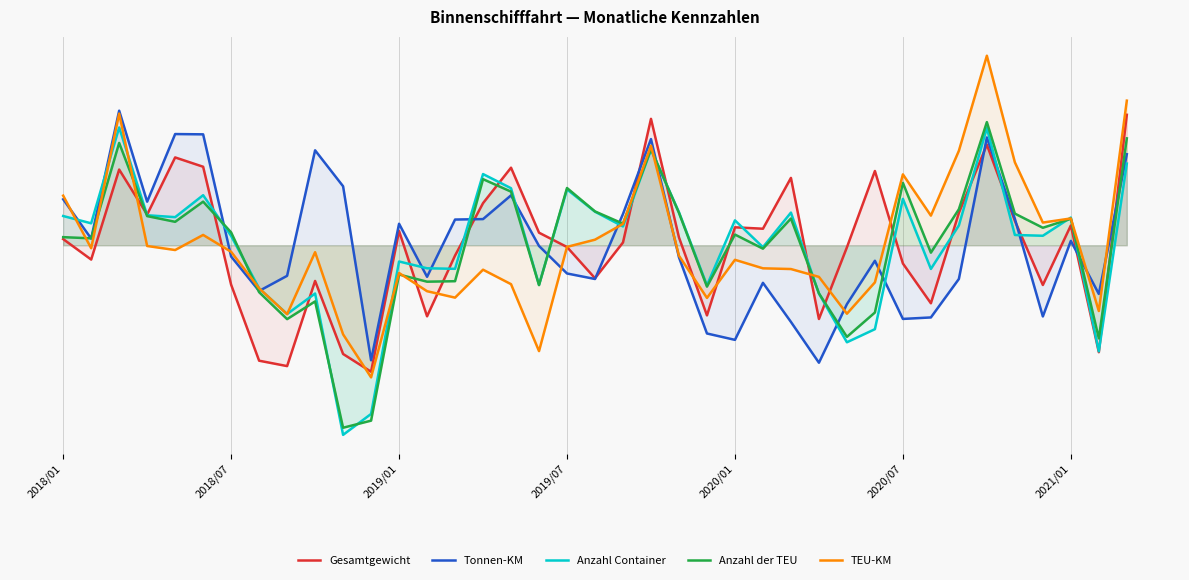

Which series changed the most between 10 and 13?

Anzahl Container